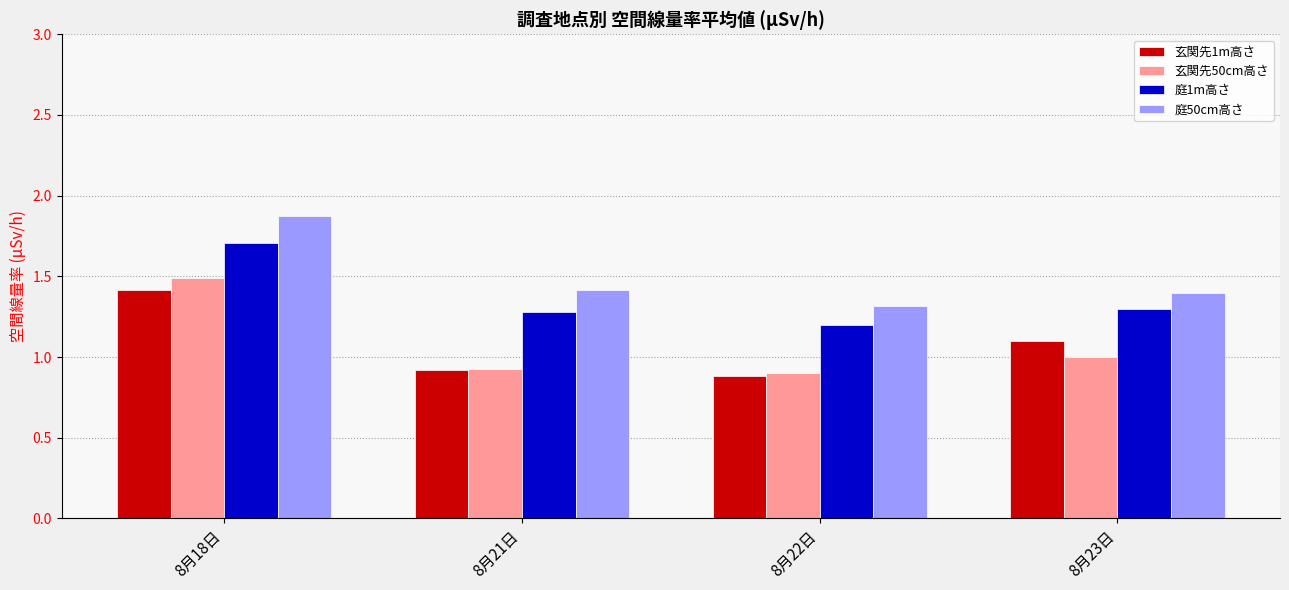

What is the sum of all 庭1m高さ values?

5.5